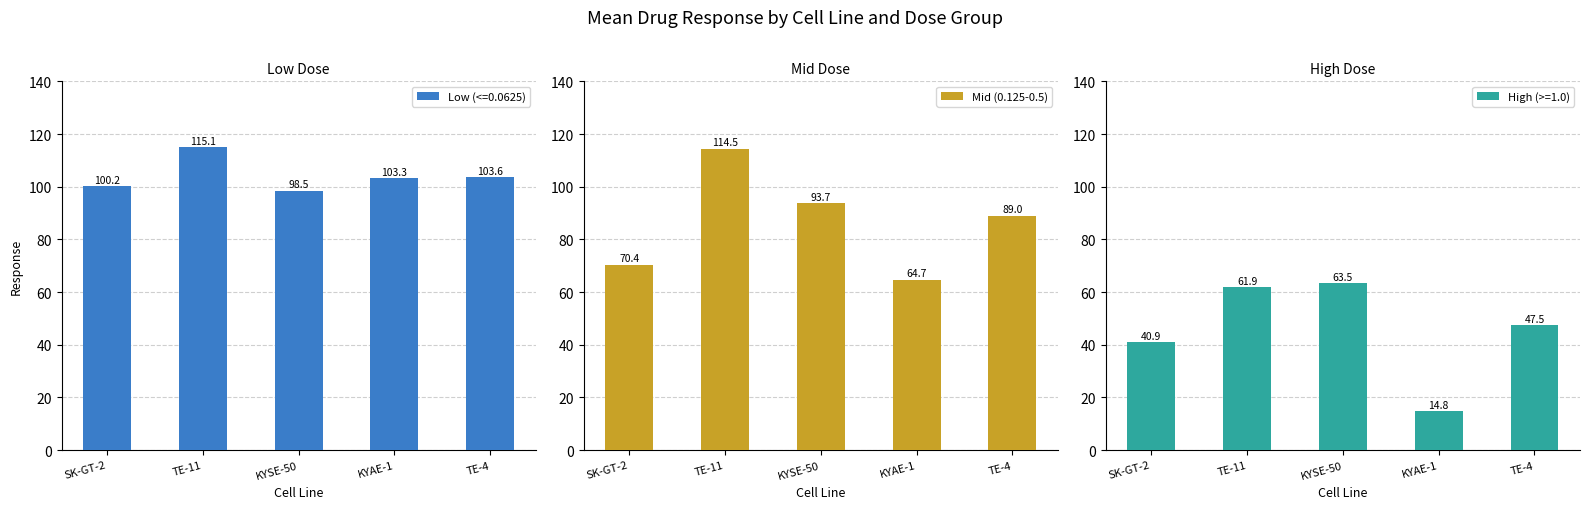

What is the label of the 1st bar from the left?

SK-GT-2